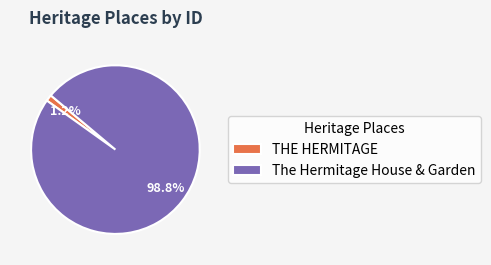

Count the number of slices in the pie.

2